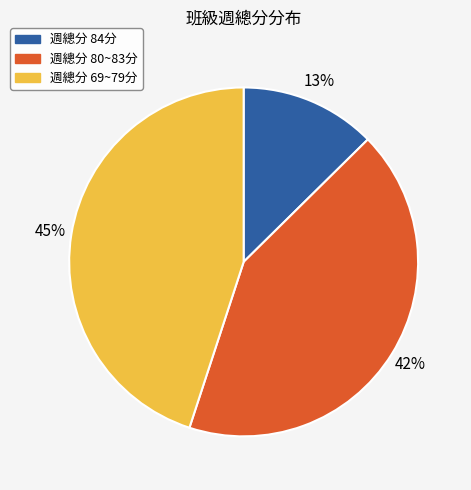

How many slices are in this pie chart?

3